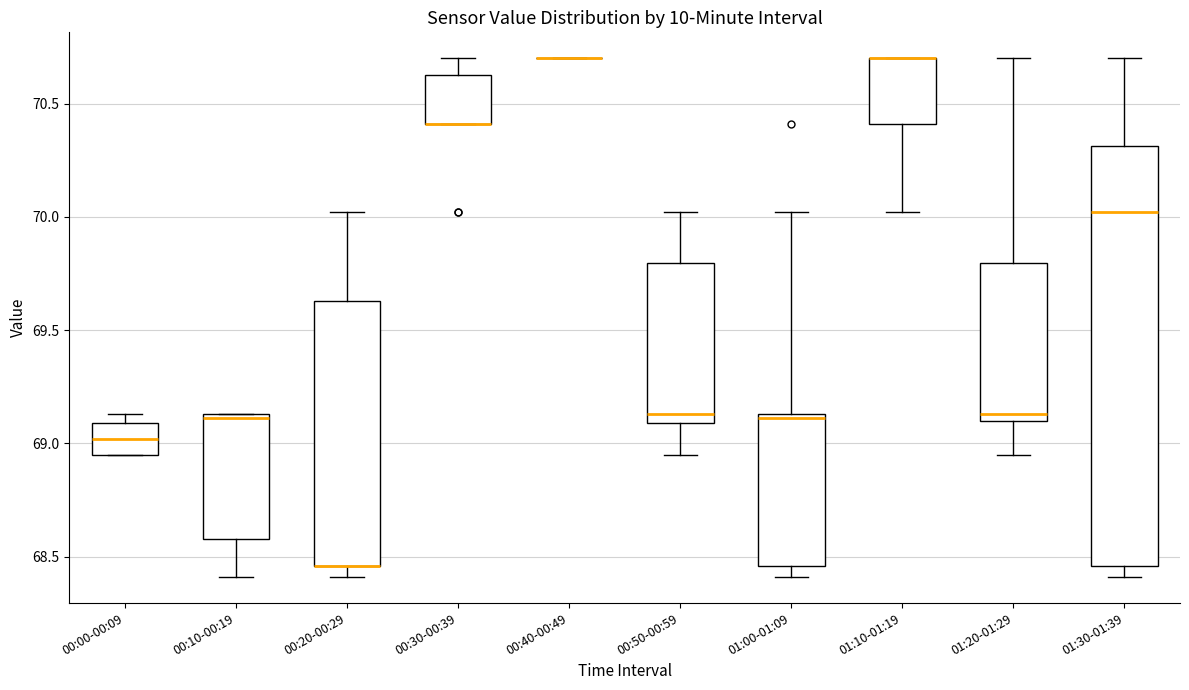

Reading left to right, transcribe this box plot: for each box, give where its median line is, the range the box spans, and where its two whiskers end, as read against the y-axis. The values are not printed on the chart, so give them approximately, as read against the axis.

00:00-00:09: median 69.00, box 68.95 to 69.10, whiskers 68.95 to 69.15
00:10-00:19: median 69.10, box 68.60 to 69.15, whiskers 68.40 to 69.15
00:20-00:29: median 68.45 (drawn on the box's lower edge), box 68.45 to 69.65, whiskers 68.40 to 70.00
00:30-00:39: median 70.40 (drawn on the box's lower edge), box 70.40 to 70.65, whiskers 70.40 to 70.70
00:40-00:49: box collapsed to a line at 70.70, whiskers 70.70 to 70.70
00:50-00:59: median 69.15, box 69.10 to 69.80, whiskers 68.95 to 70.00
01:00-01:09: median 69.10, box 68.45 to 69.15, whiskers 68.40 to 70.00
01:10-01:19: median 70.70 (drawn on the box's upper edge), box 70.40 to 70.70, whiskers 70.00 to 70.70
01:20-01:29: median 69.15, box 69.10 to 69.80, whiskers 68.95 to 70.70
01:30-01:39: median 70.00, box 68.45 to 70.30, whiskers 68.40 to 70.70